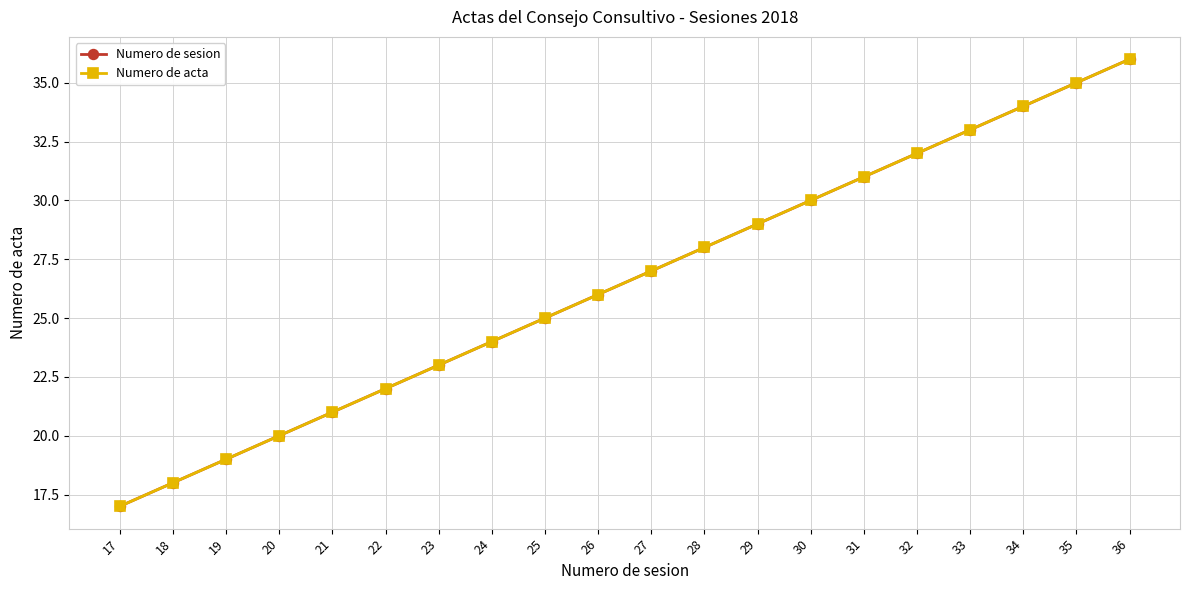

What is the value of the Numero de sesion point at the 7th from the left?

23